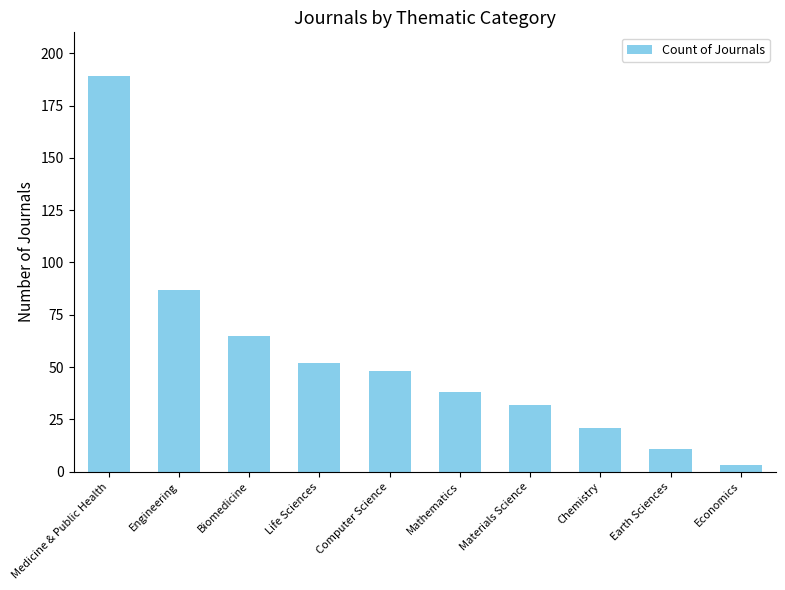

What is the label of the 10th bar from the left?

Economics